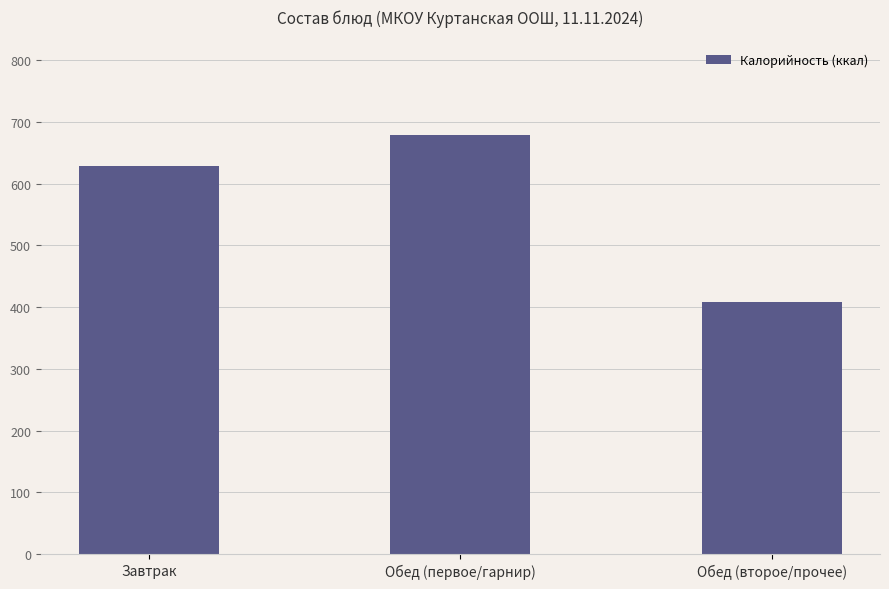

True or false: the data shows 821.1 at Завтрак.

False